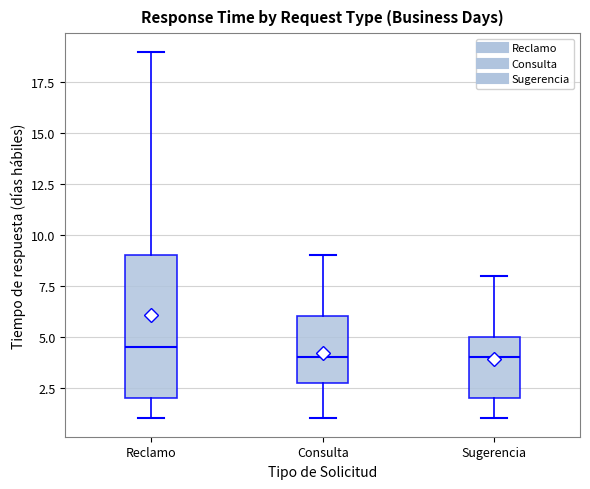

Where is the upper edge of the box for Consulta on the y-axis? The values are not printed on the chart, so give them approximately, as read against the axis.

6.0